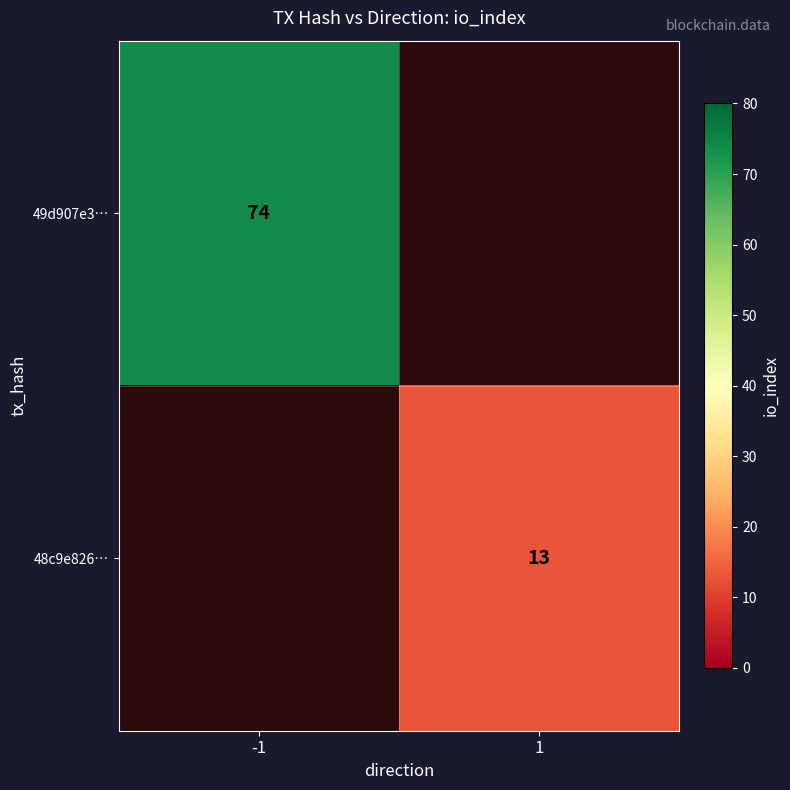

How many distinct data groups are displayed?

2